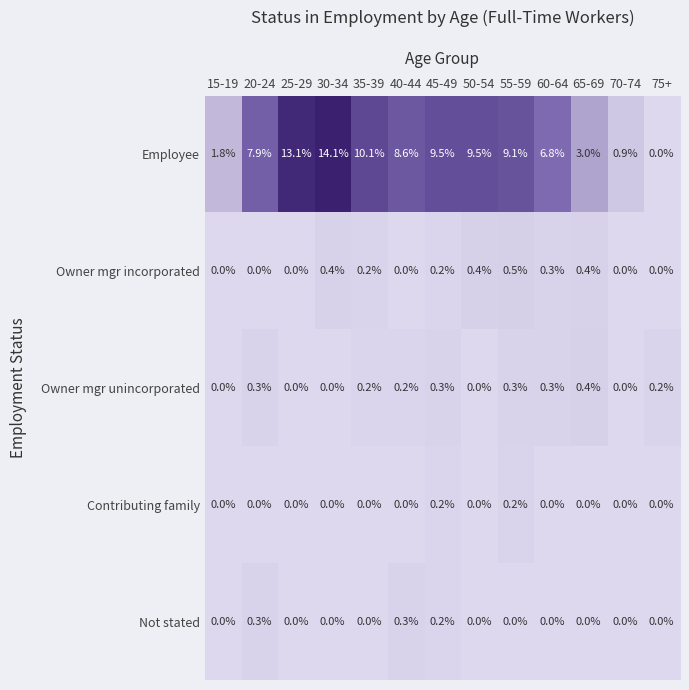

At which category is the sum across all series the highest?

30-34